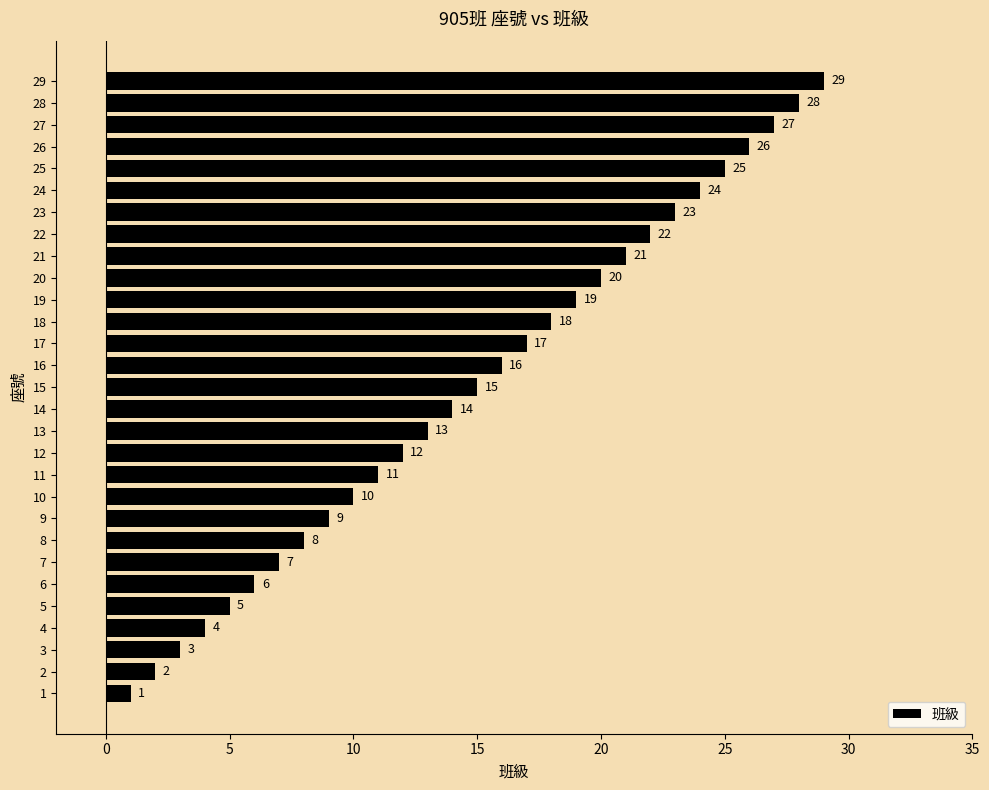

Which has a higher value, 25 or 18?

25